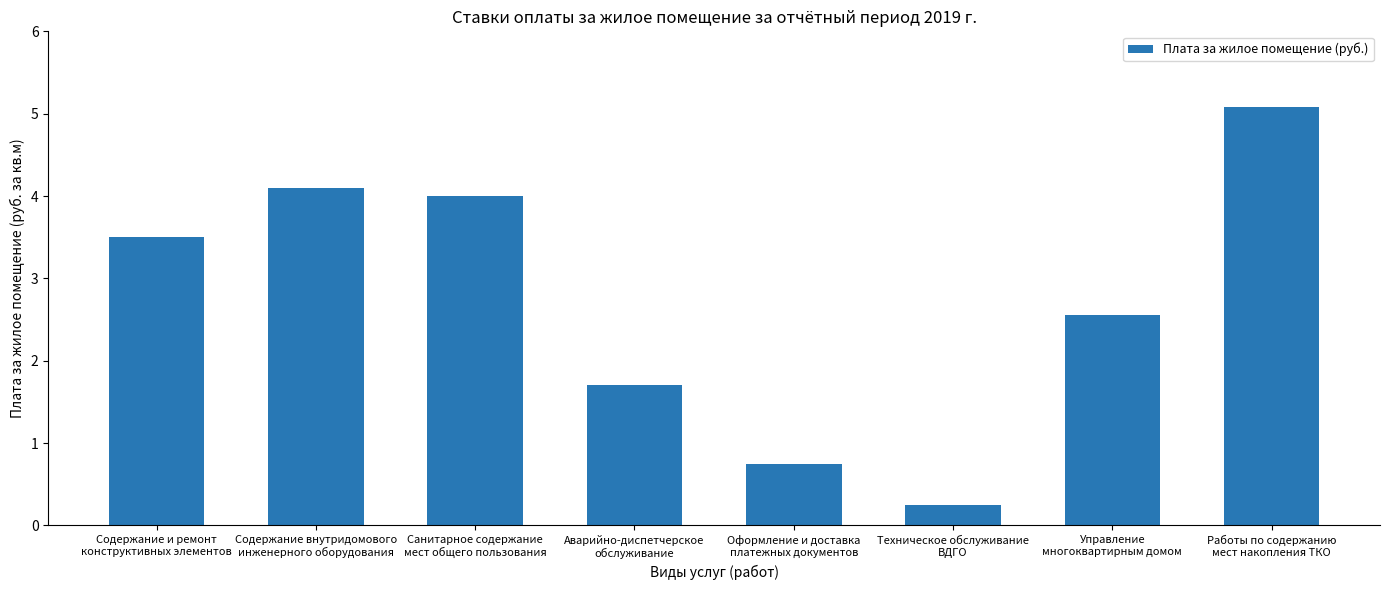

The chart shows a value of 3.5 at Содержание и ремонт
конструктивных элементов. True or false?

True